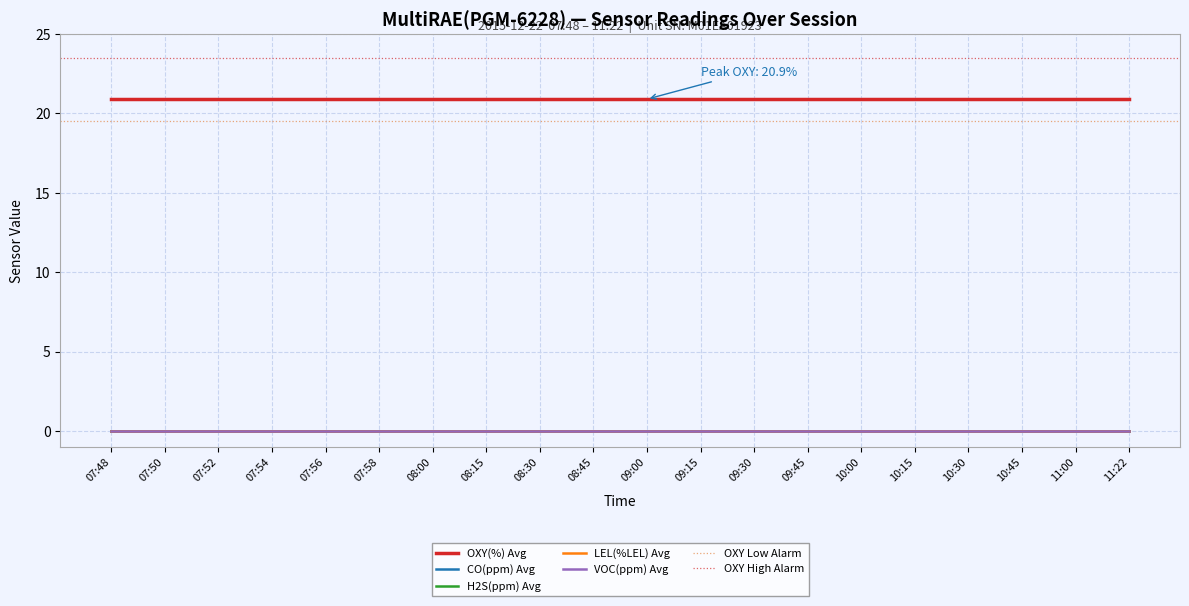

Reading left to right, list all the values displayed in this chart.

OXY(%) Avg: 07:48=20.9	07:50=20.9	07:52=20.9	07:54=20.9	07:56=20.9	07:58=20.9	08:00=20.9	08:15=20.9	08:30=20.9	08:45=20.9	09:00=20.9	09:15=20.9	09:30=20.9	09:45=20.9	10:00=20.9	10:15=20.9	10:30=20.9	10:45=20.9	11:00=20.9	11:22=20.9
CO(ppm) Avg: 07:48=0.0	07:50=0.0	07:52=0.0	07:54=0.0	07:56=0.0	07:58=0.0	08:00=0.0	08:15=0.0	08:30=0.0	08:45=0.0	09:00=0.0	09:15=0.0	09:30=0.0	09:45=0.0	10:00=0.0	10:15=0.0	10:30=0.0	10:45=0.0	11:00=0.0	11:22=0.0
H2S(ppm) Avg: 07:48=0.0	07:50=0.0	07:52=0.0	07:54=0.0	07:56=0.0	07:58=0.0	08:00=0.0	08:15=0.0	08:30=0.0	08:45=0.0	09:00=0.0	09:15=0.0	09:30=0.0	09:45=0.0	10:00=0.0	10:15=0.0	10:30=0.0	10:45=0.0	11:00=0.0	11:22=0.0
LEL(%LEL) Avg: 07:48=0.0	07:50=0.0	07:52=0.0	07:54=0.0	07:56=0.0	07:58=0.0	08:00=0.0	08:15=0.0	08:30=0.0	08:45=0.0	09:00=0.0	09:15=0.0	09:30=0.0	09:45=0.0	10:00=0.0	10:15=0.0	10:30=0.0	10:45=0.0	11:00=0.0	11:22=0.0
VOC(ppm) Avg: 07:48=0.0	07:50=0.0	07:52=0.0	07:54=0.0	07:56=0.0	07:58=0.0	08:00=0.0	08:15=0.0	08:30=0.0	08:45=0.0	09:00=0.0	09:15=0.0	09:30=0.0	09:45=0.0	10:00=0.0	10:15=0.0	10:30=0.0	10:45=0.0	11:00=0.0	11:22=0.0